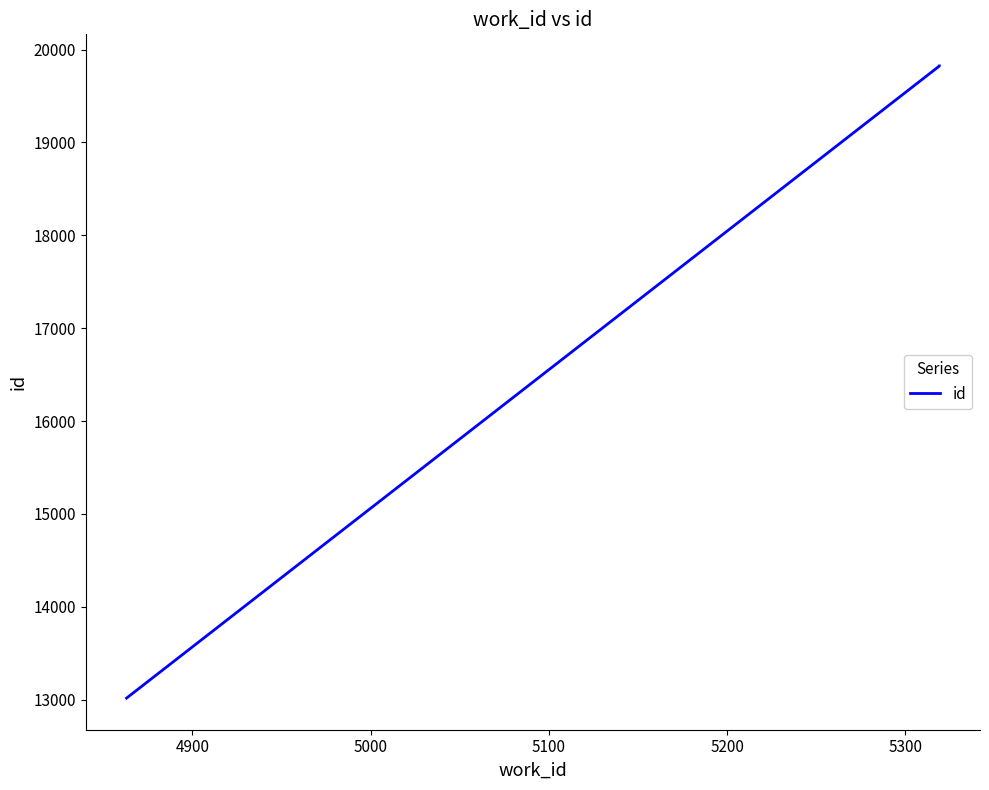

Is it true that the value at 4900 is 11079?

False